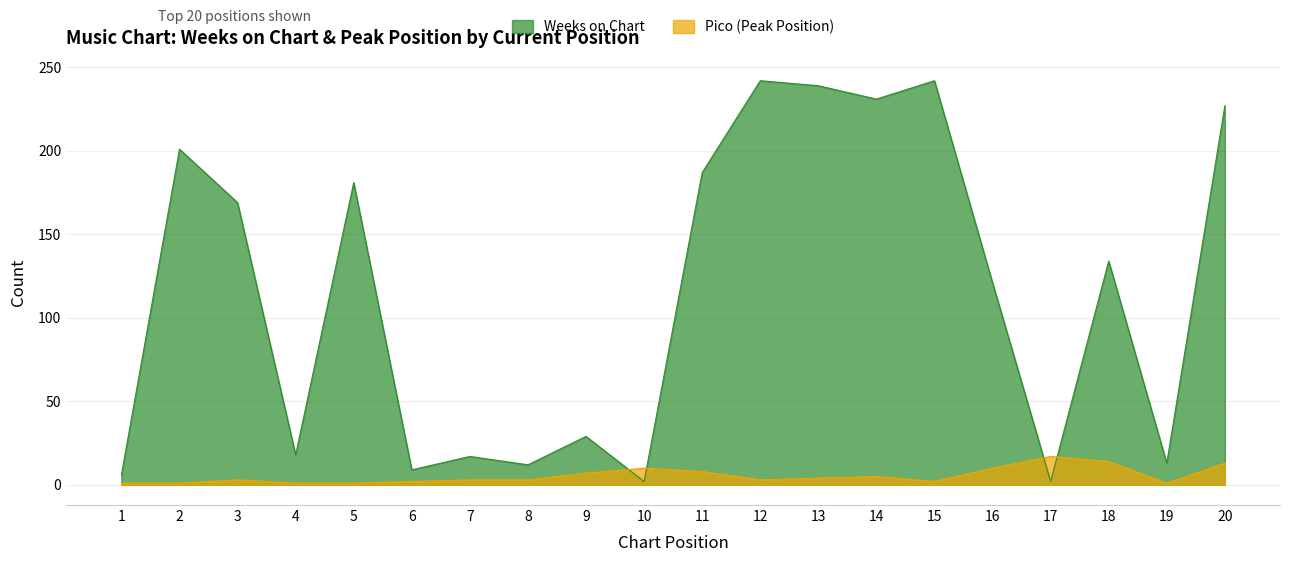

How many data points in Pico are above 3?

9